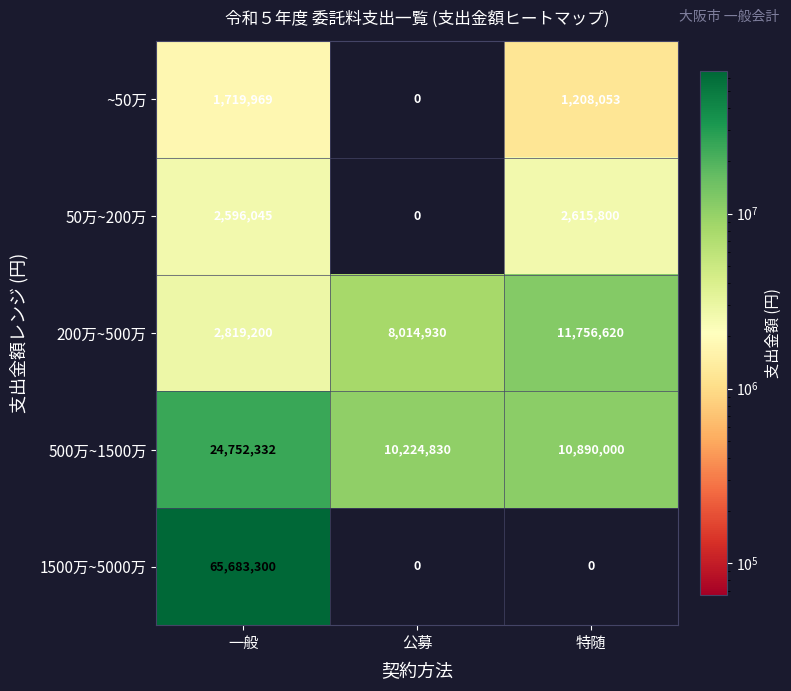

What is the difference between the maximum and second lowest values in the 50万~200万 series?

19755